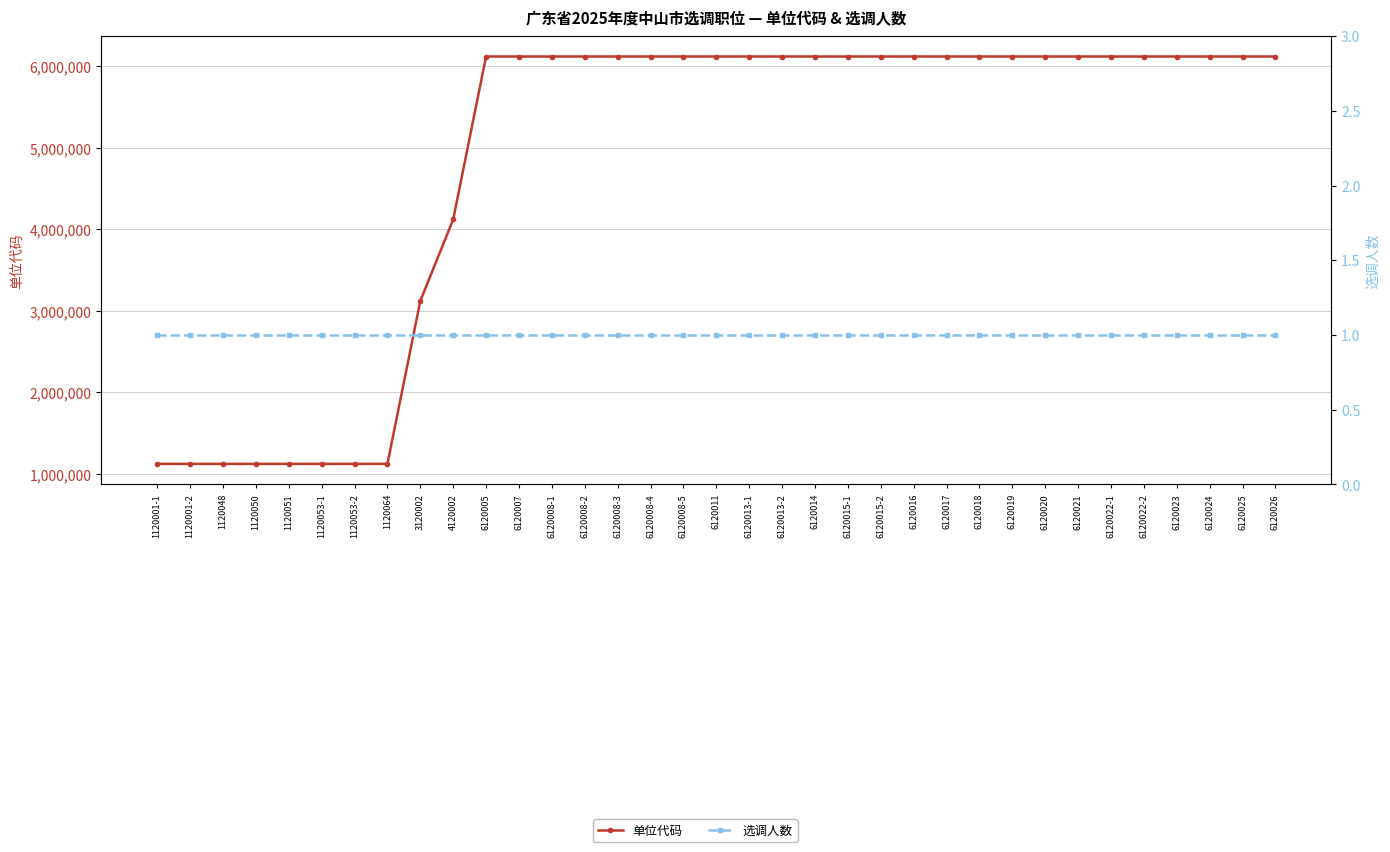

The 选调人数 series shows 1 at 6120013-2. True or false?

True